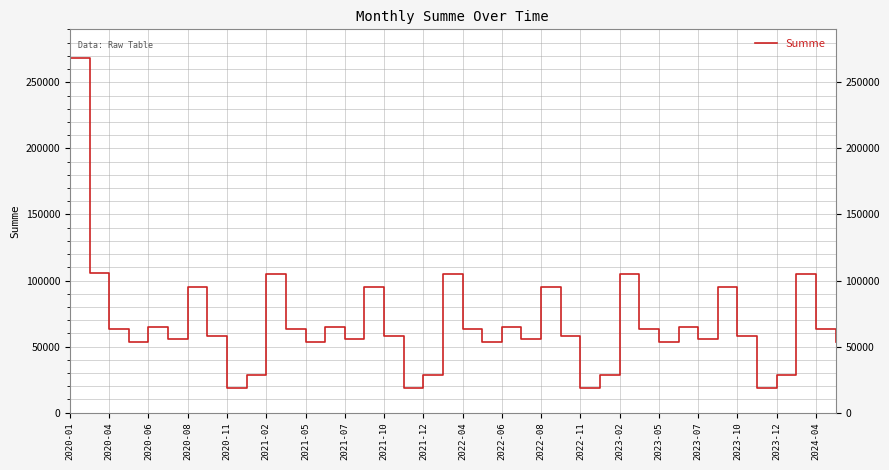

What is the smallest value displayed?

18997.5